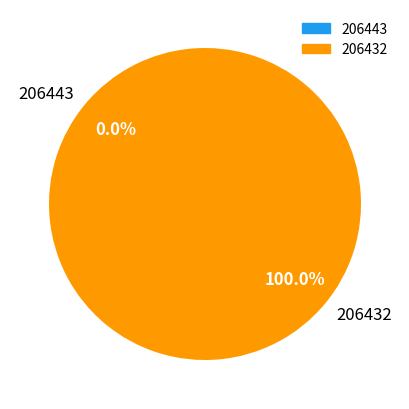

True or false: 206432 accounts for 99% of the total.

False